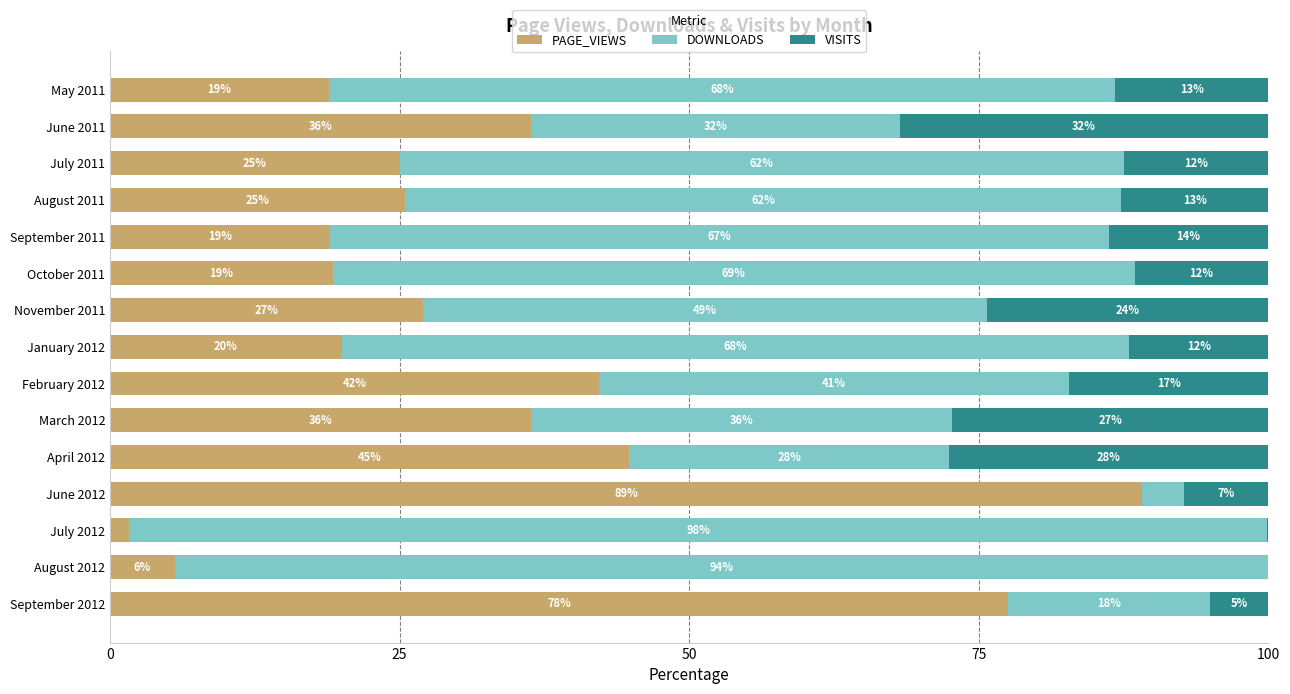

The value of PAGE_VIEWS at September 2012 is 77.5. True or false?

True